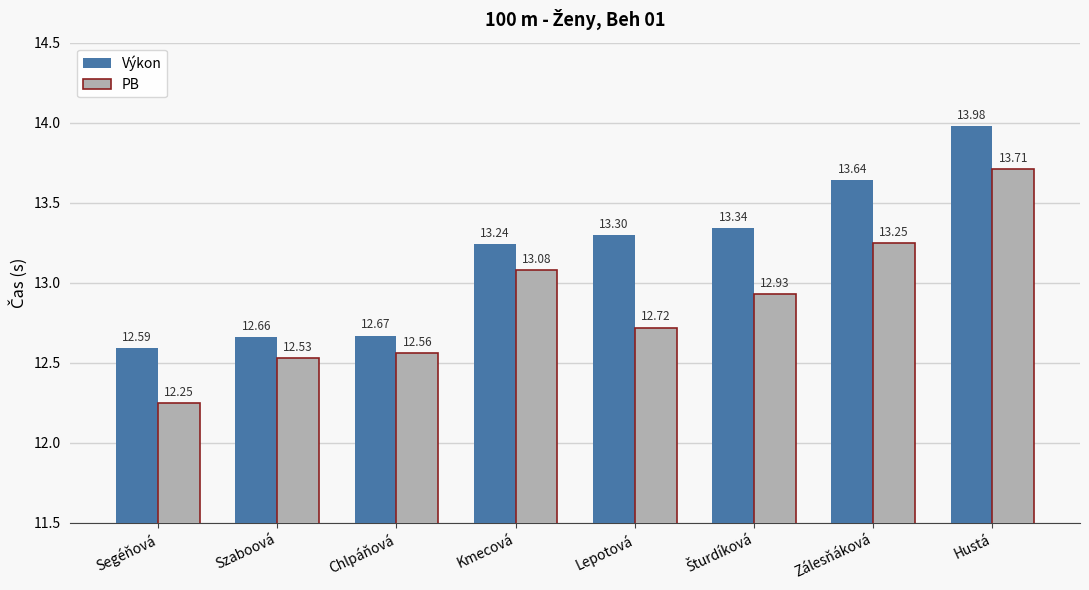

What are all the series names shown in the legend?

Výkon, PB